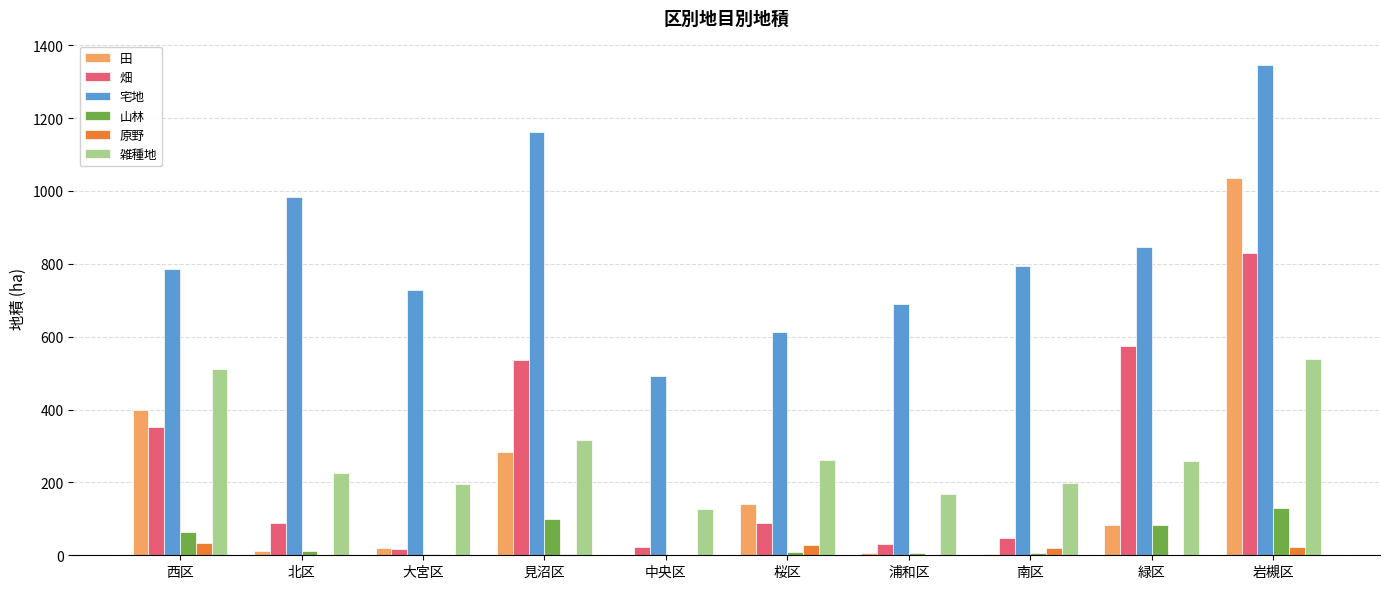

The 宅地 series shows 508.9 at 大宮区. True or false?

False